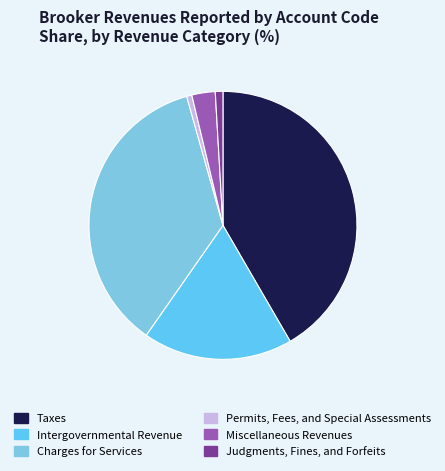

How many slices are in this pie chart?

6